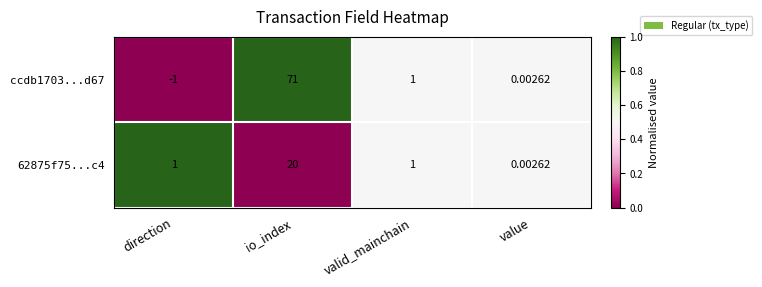

Rank the categories by ccdb1703...d67 value from highest to lowest.

io_index, valid_mainchain, value, direction